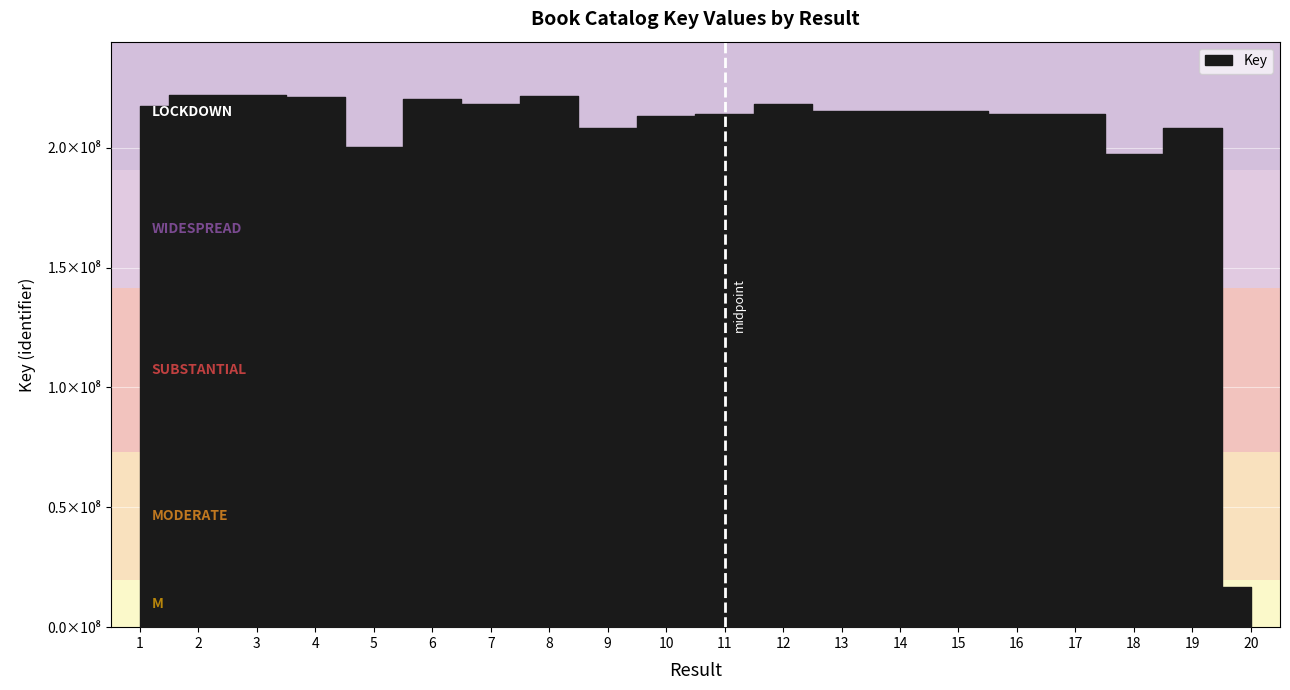

How many lines are shown in the chart?

1